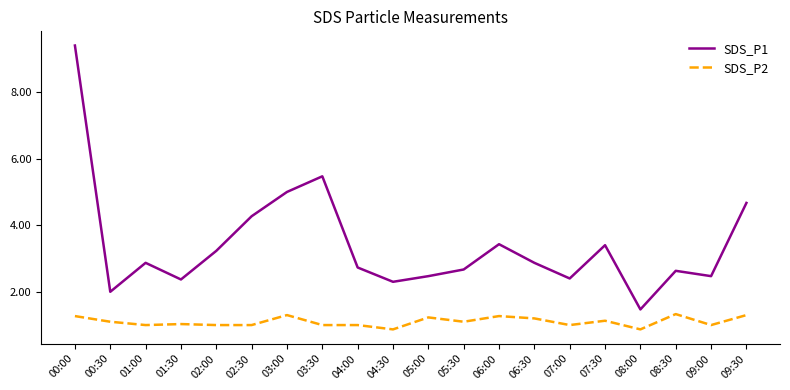

True or false: SDS_P2 and SDS_P1 cross at least once.

False